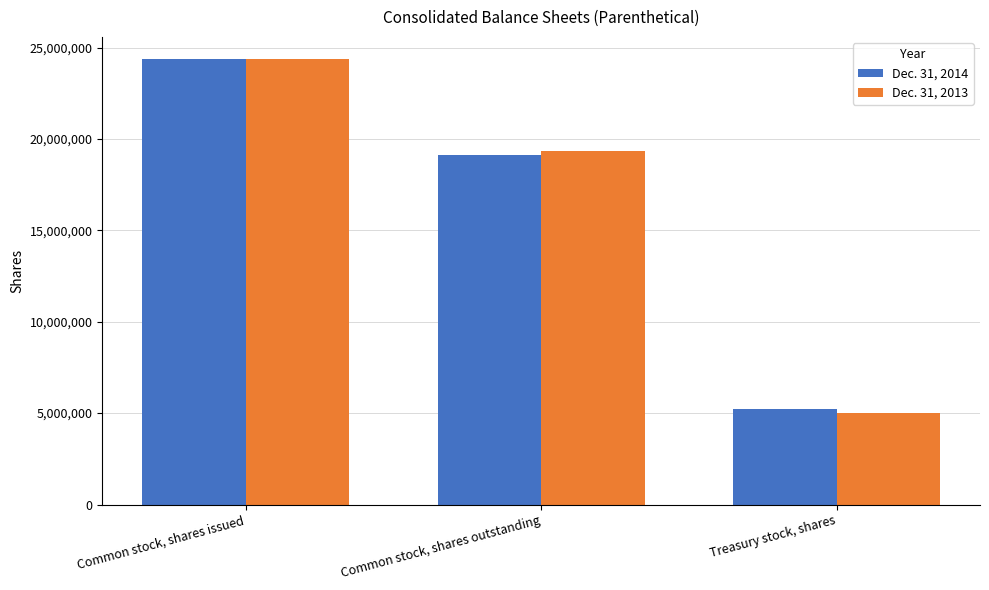

At which category is the sum across all series the highest?

Common stock, shares issued